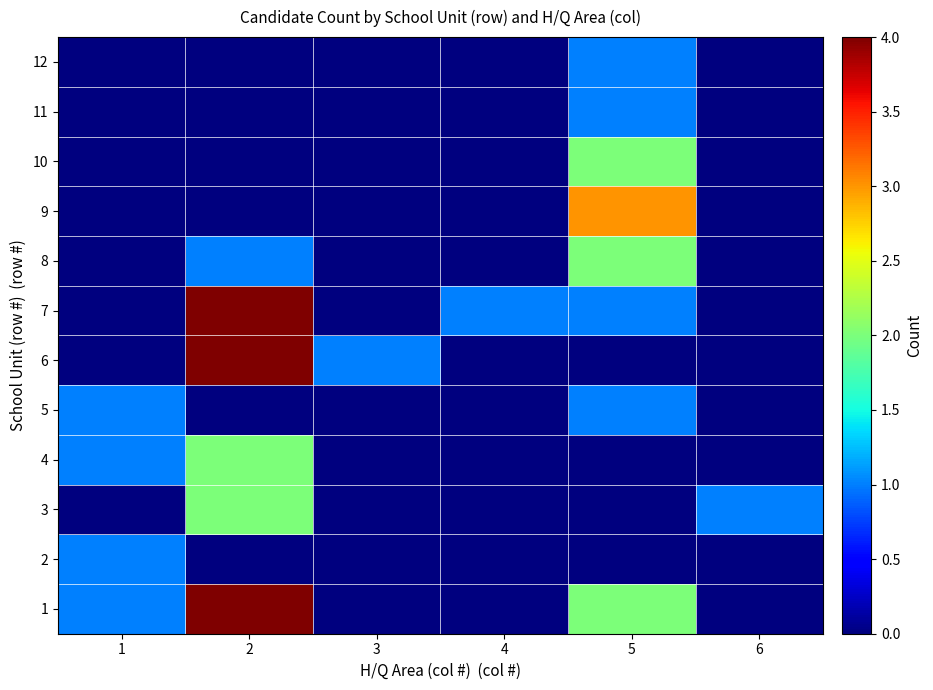

Rank the series by their maximum value, from lowest to highest.

2, 5, 11, 12, 3, 4, 8, 10, 9, 1, 6, 7